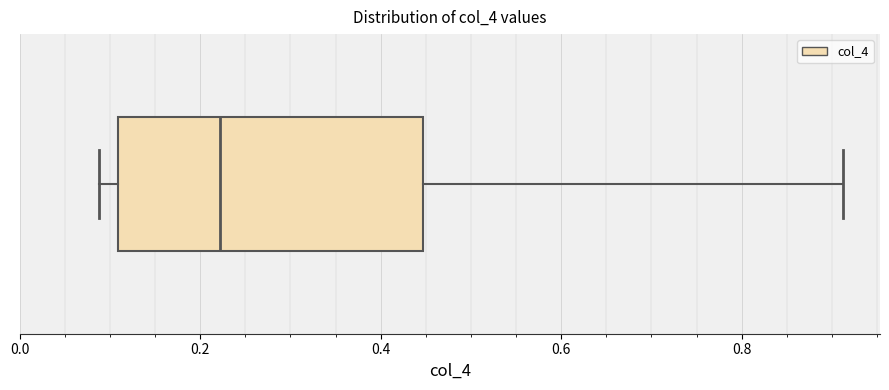

Transcribe this box plot: give where the median line is, the range the box spans, and where the two whiskers end, as read against the x-axis. The values are not printed on the chart, so give them approximately, as read against the axis.

median 0.22, box 0.10 to 0.44, whiskers 0.08 to 0.92